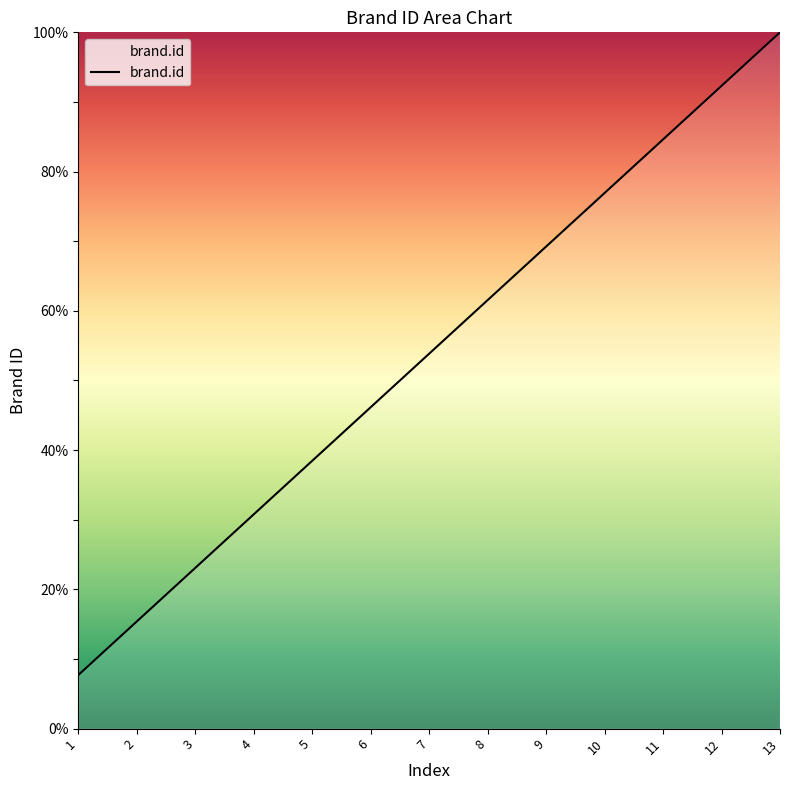

Which label corresponds to the largest value in the chart?

13